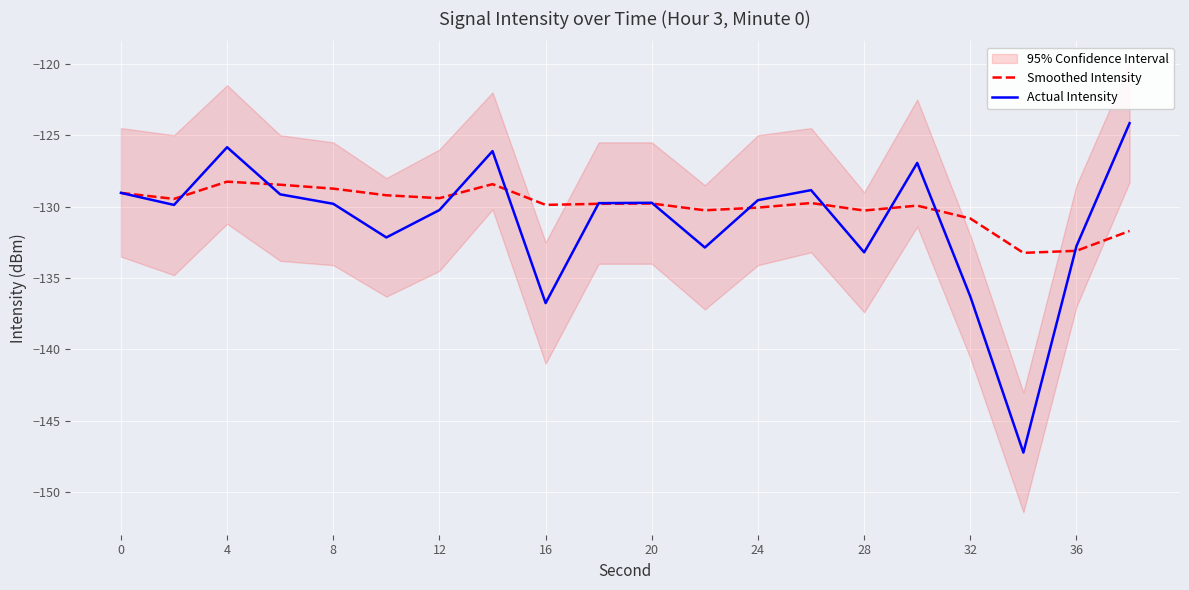

What value does the Smoothed Intensity series have at 12?

-129.4